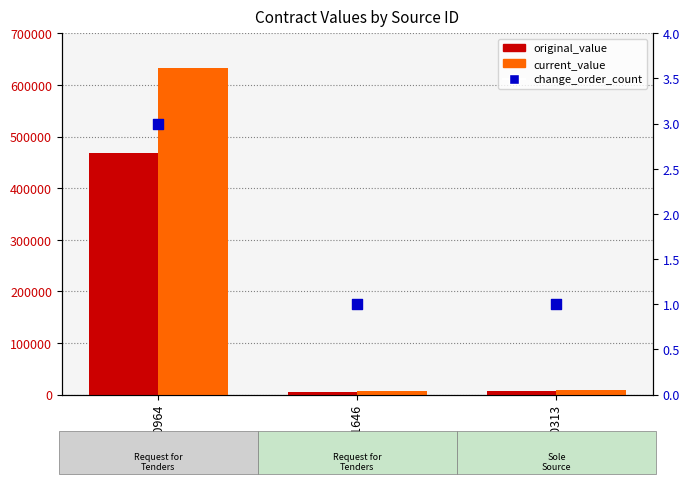

Which series reaches the minimum Y coordinate?

change_order_count